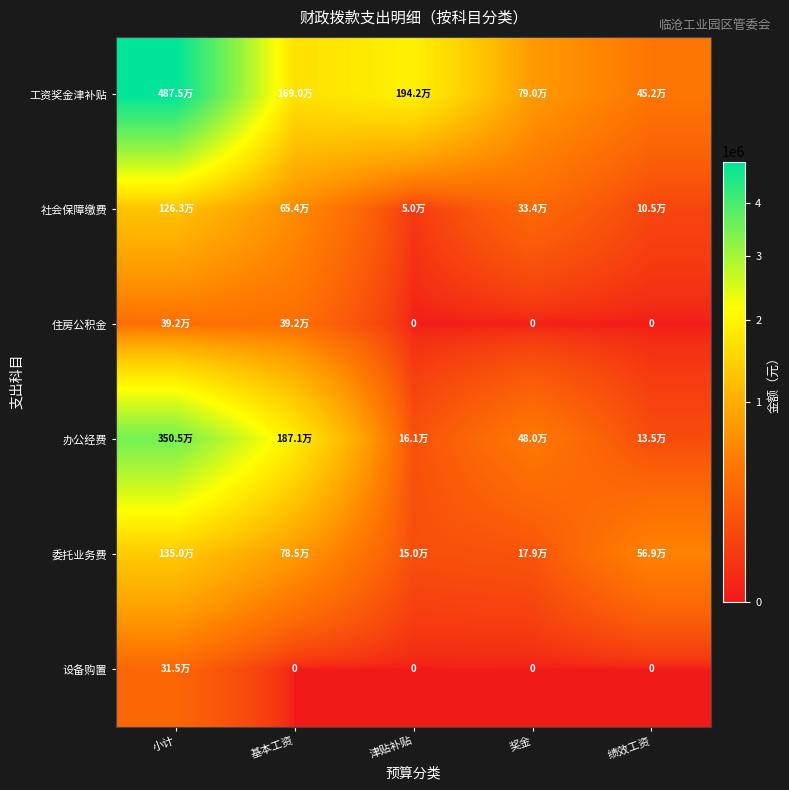

Rank the series by their maximum value, from lowest to highest.

设备购置, 住房公积金, 社会保障缴费, 委托业务费, 办公经费, 工资奖金津补贴